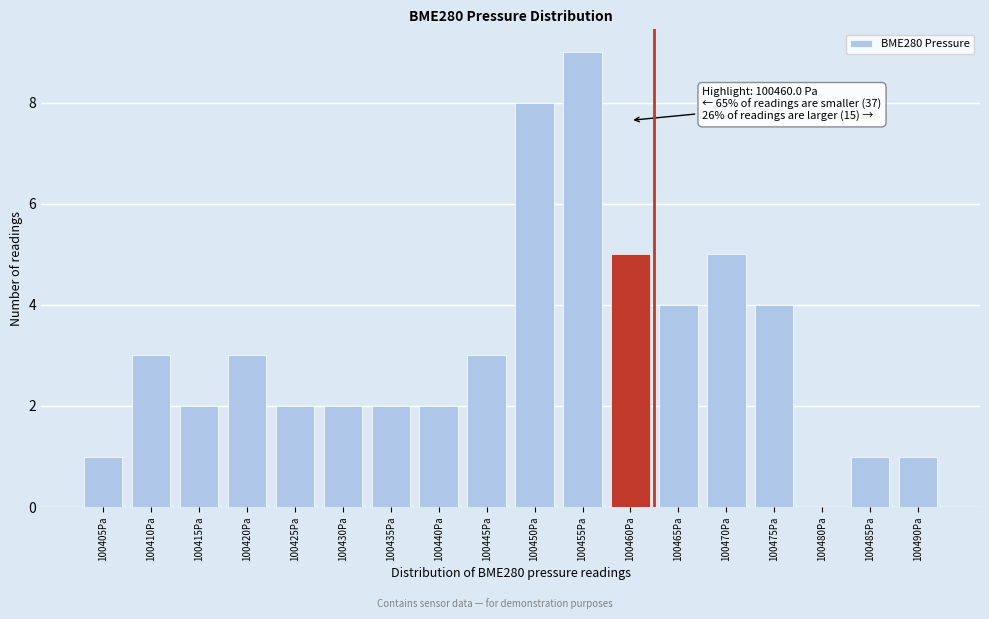

Reading left to right, what are all the values shown in this chart?

100405Pa=1	100410Pa=3	100415Pa=2	100420Pa=3	100425Pa=2	100430Pa=2	100435Pa=2	100440Pa=2	100445Pa=3	100450Pa=8	100455Pa=9	100460Pa=5	100465Pa=4	100470Pa=5	100475Pa=4	100480Pa=0	100485Pa=1	100490Pa=1